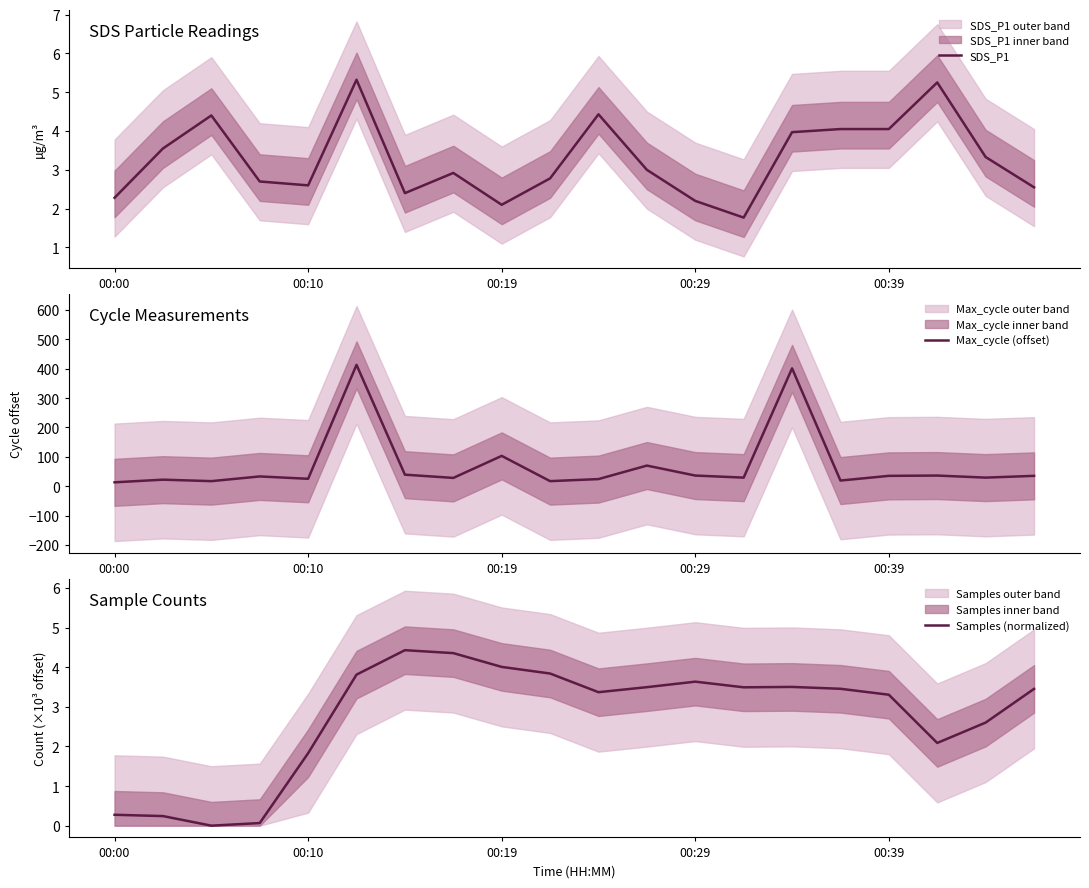

How many values in the Samples (normalized) series are below 3?

7